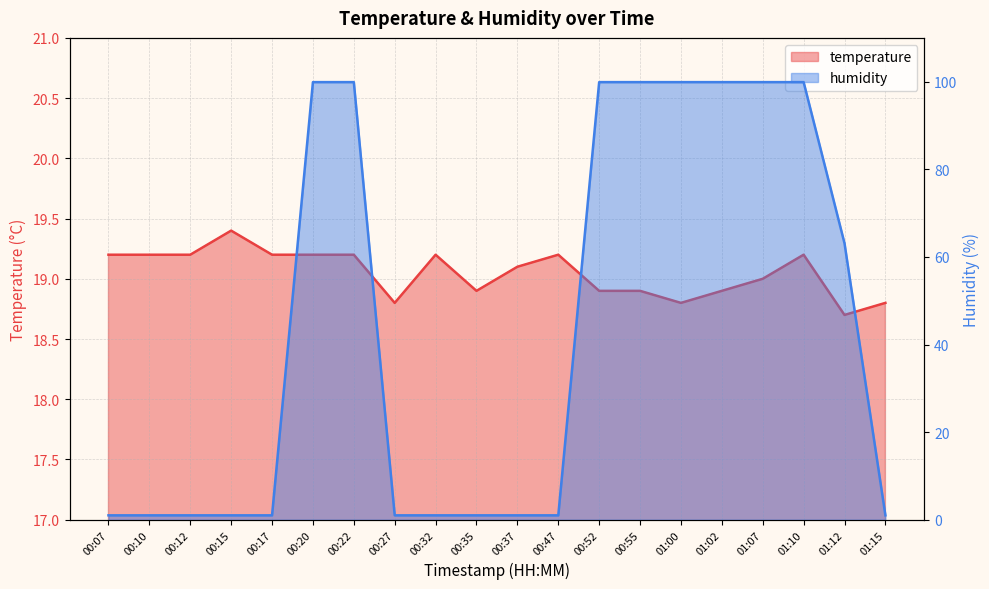

Reading left to right, list all the values displayed in this chart.

temperature: 19.2	19.2	19.2	19.4	19.2	19.2	19.2	18.8	19.2	18.9	19.1	19.2	18.9	18.9	18.8	18.9	19.0	19.2	18.7	18.8
humidity: 1.0	1.0	1.0	1.0	1.0	99.9	99.9	1.0	1.0	1.0	1.0	1.0	99.9	99.9	99.9	99.9	99.9	99.9	63.1	1.0